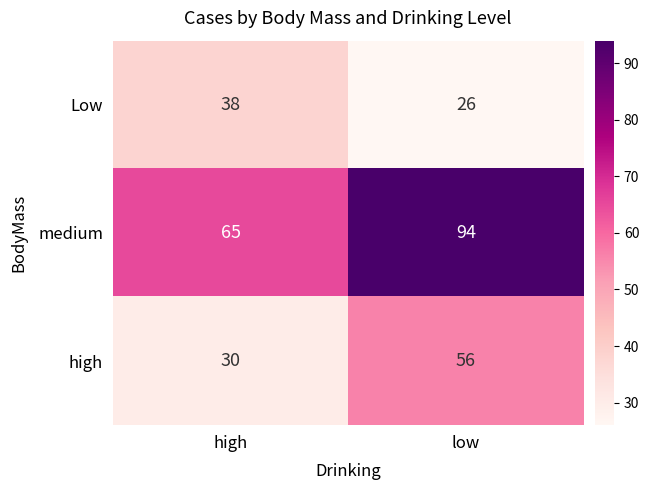

What is the difference between the maximum and minimum values in the Low series?

12